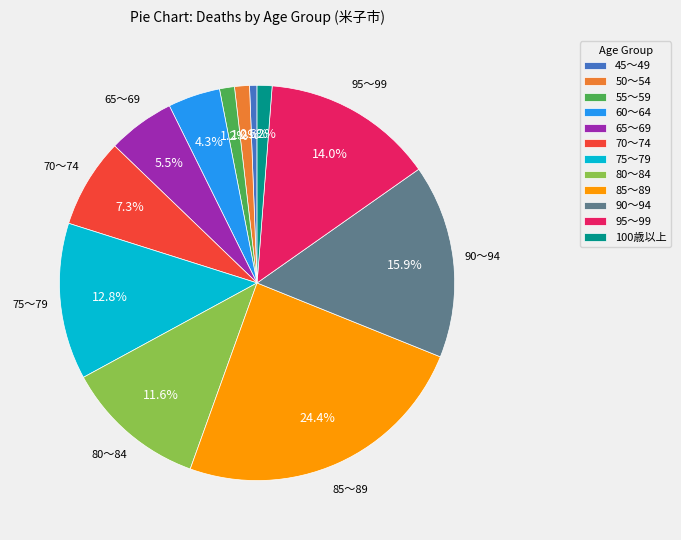

What is the smallest slice in the pie chart?

45～49